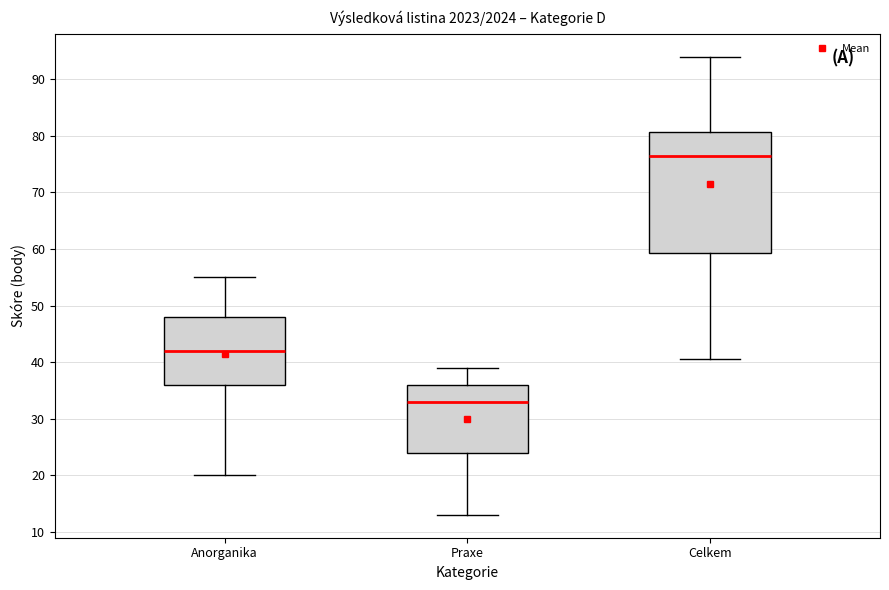

Reading left to right, transcribe this box plot: for each box, give where its median line is, the range the box spans, and where its two whiskers end, as read against the y-axis. The values are not printed on the chart, so give them approximately, as read against the axis.

Anorganika: median 42, box 36 to 48, whiskers 20 to 55
Praxe: median 33, box 24 to 36, whiskers 13 to 39
Celkem: median 77, box 59 to 81, whiskers 41 to 94